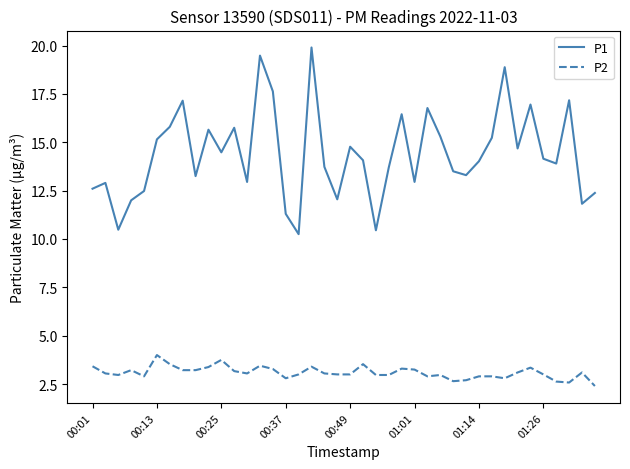

What is the smallest value displayed?

2.4